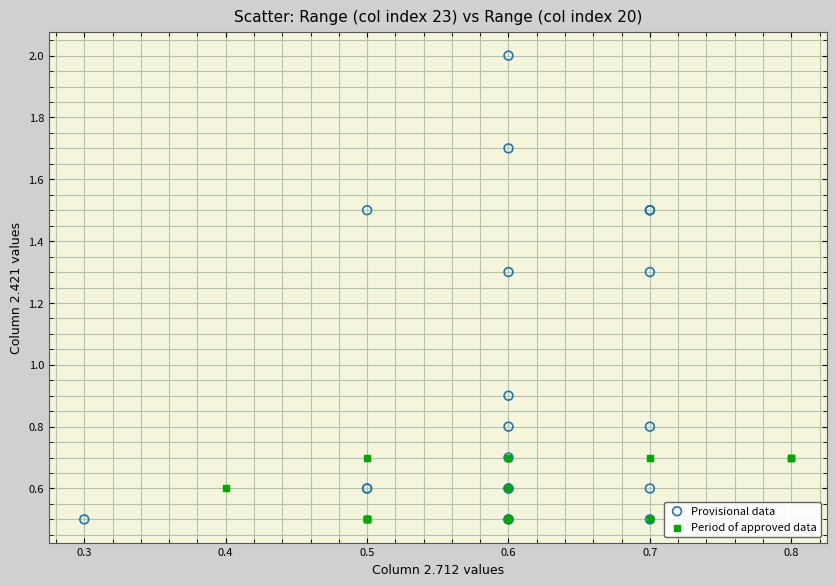

Which series reaches the maximum Y coordinate?

Provisional data